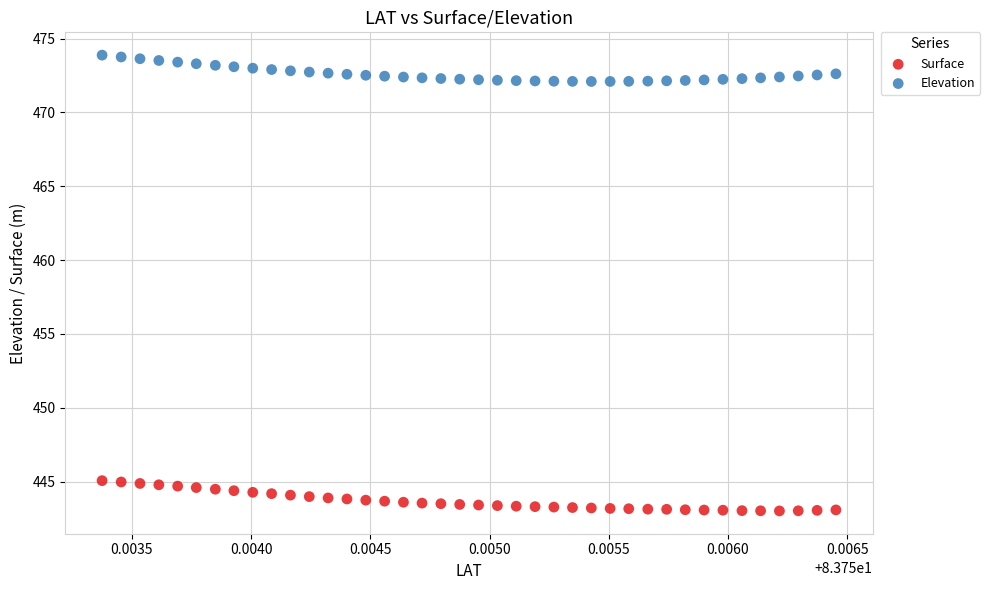

Which series reaches the maximum Y coordinate?

Elevation